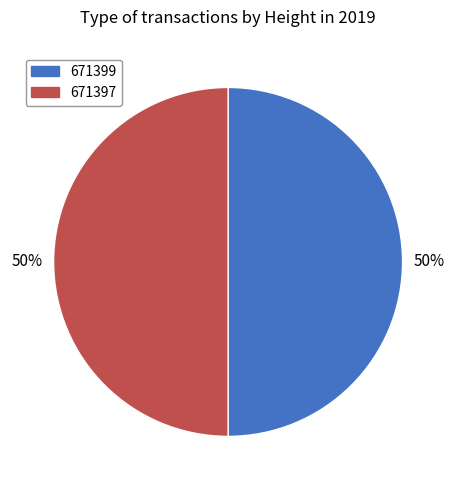

Is it true that 671399 is 50% of the pie?

True